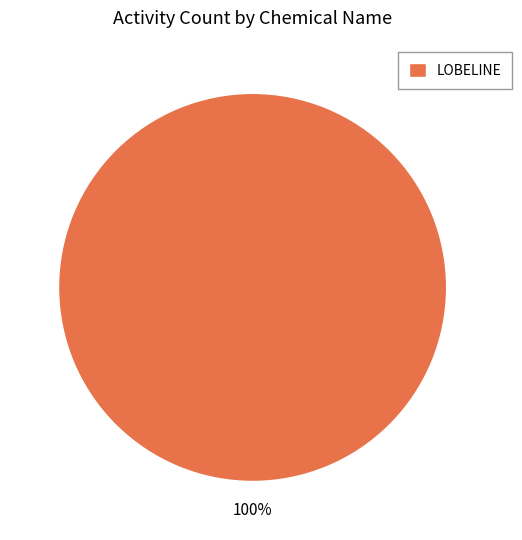

How many slices are in this pie chart?

1